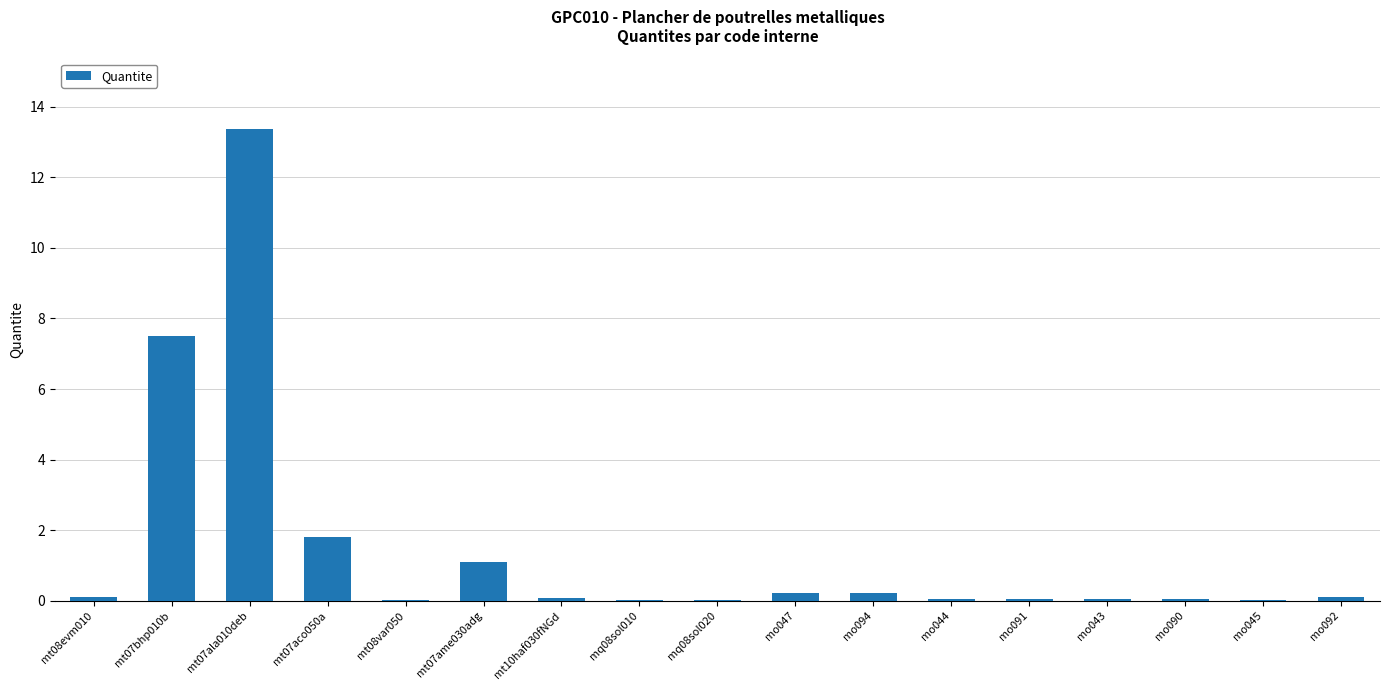

Between mo043 and mt07aco050a, which is larger?

mt07aco050a